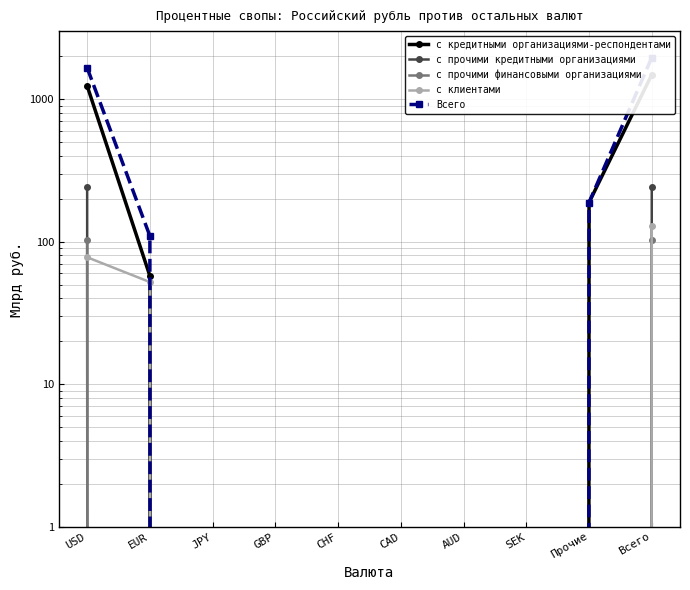

Which series has the widest spread of values?

Всего